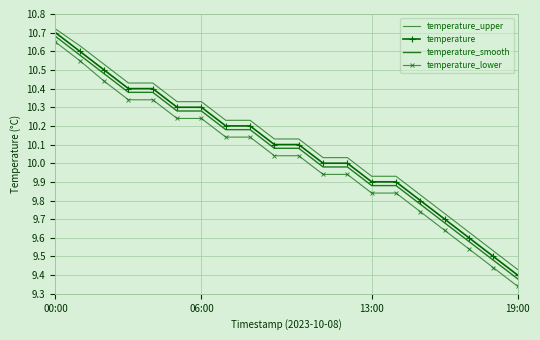

What is the average value of the temperature series?

10.1